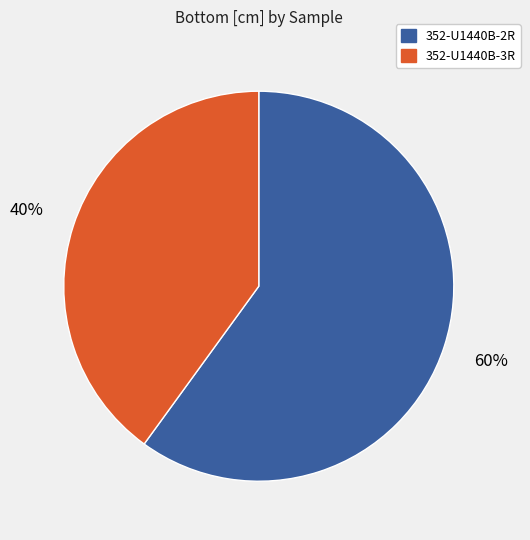

Count the number of slices in the pie.

2